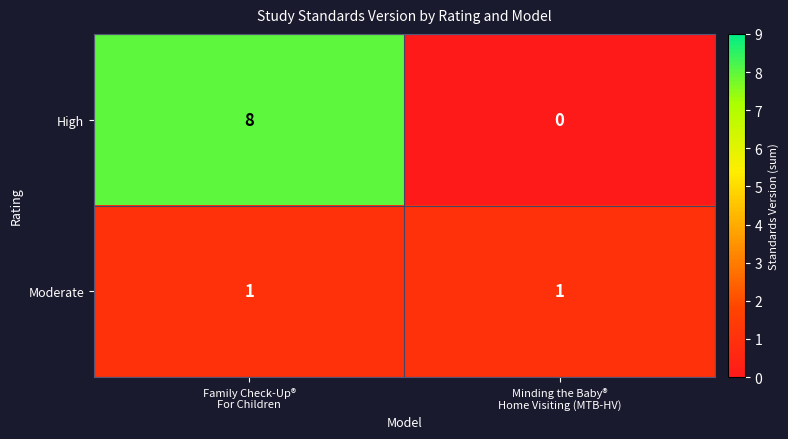

Reading left to right, list all the values displayed in this chart.

High: 8	0
Moderate: 1	1